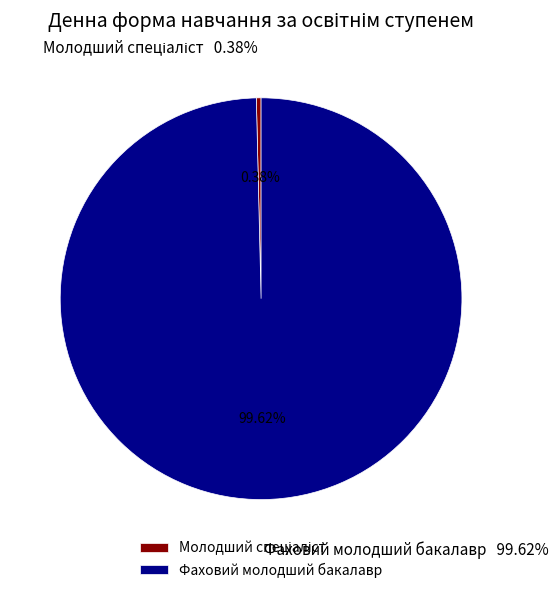

How many slices are in this pie chart?

2